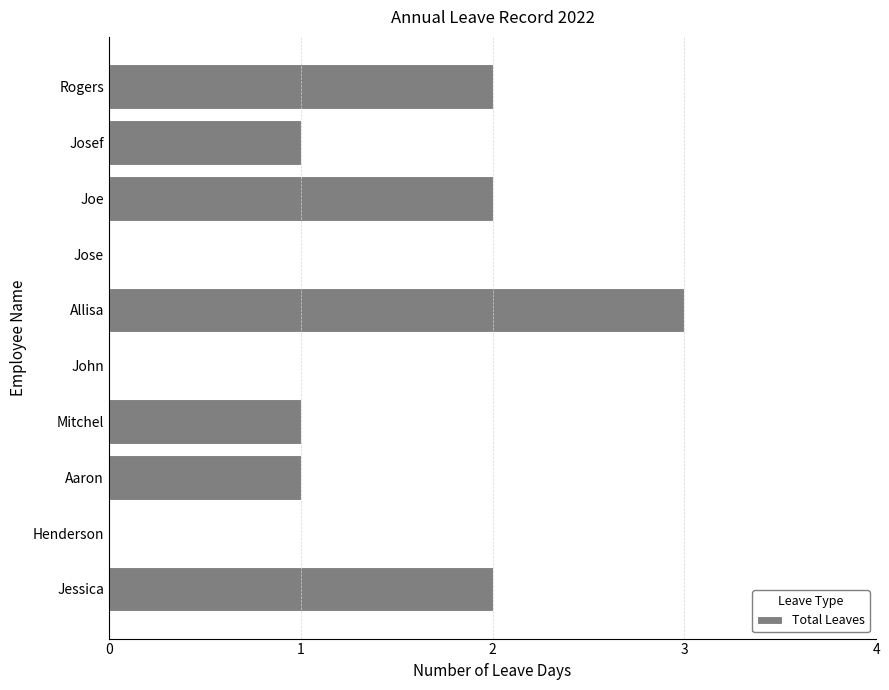

What is the sum of all values?

12